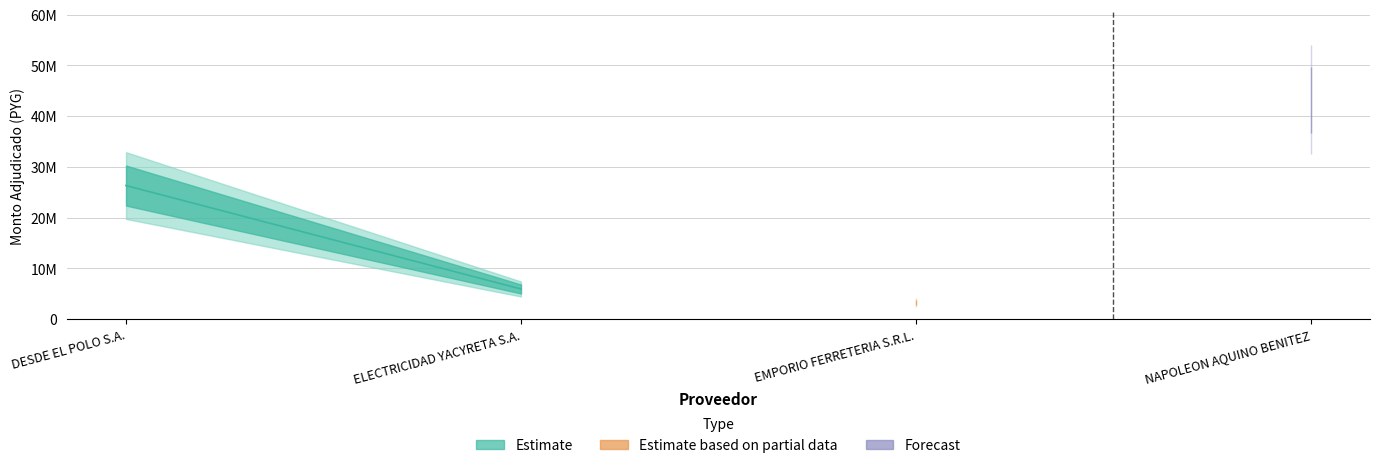

What is the difference between the second highest and second lowest values?

20388700